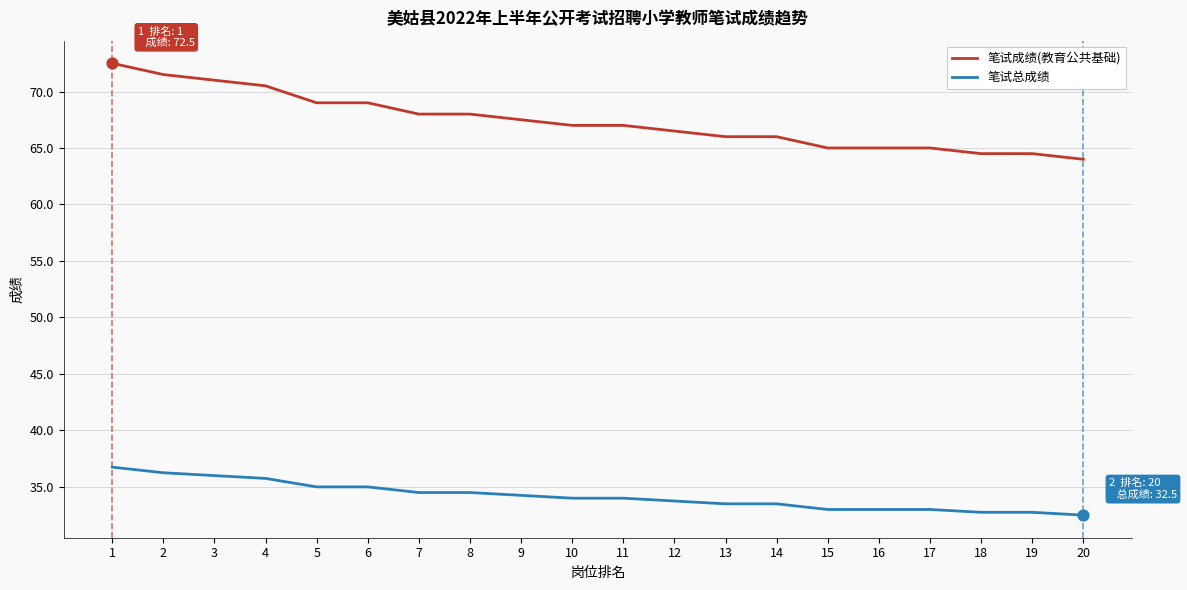

At how many categories does at least one series exceed 63?

20